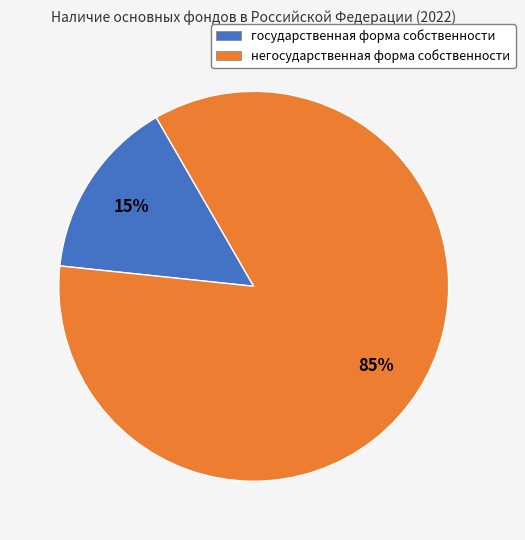

Is it true that государственная is 4% of the pie?

False